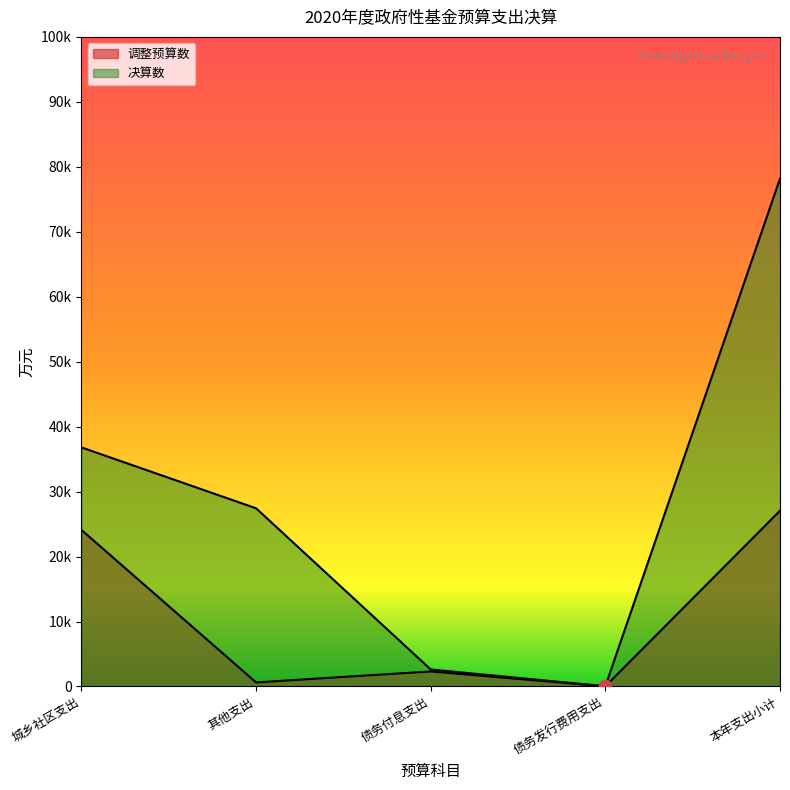

Which series has the widest spread of Y values?

决算数